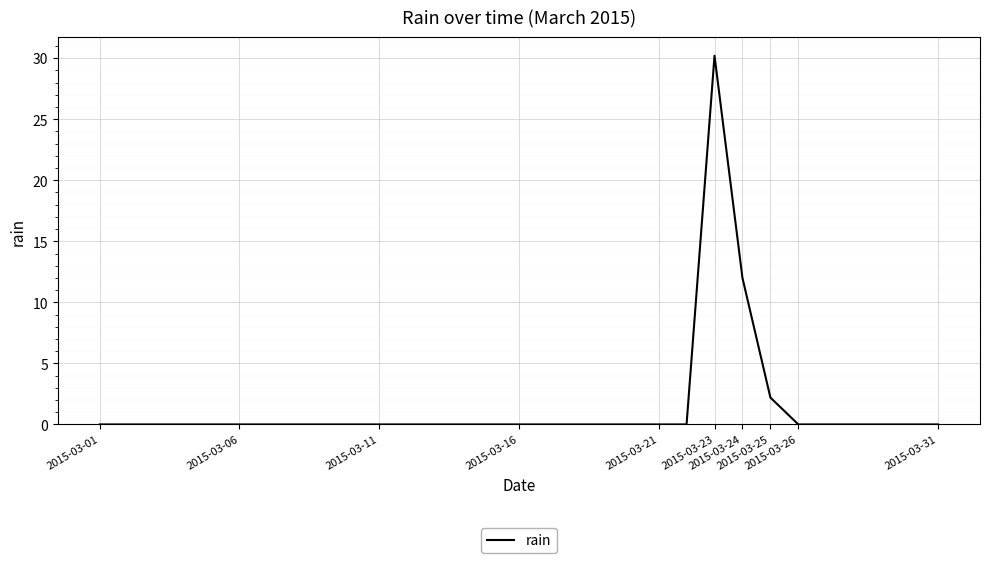

What is the difference between the maximum and minimum values?

30.2